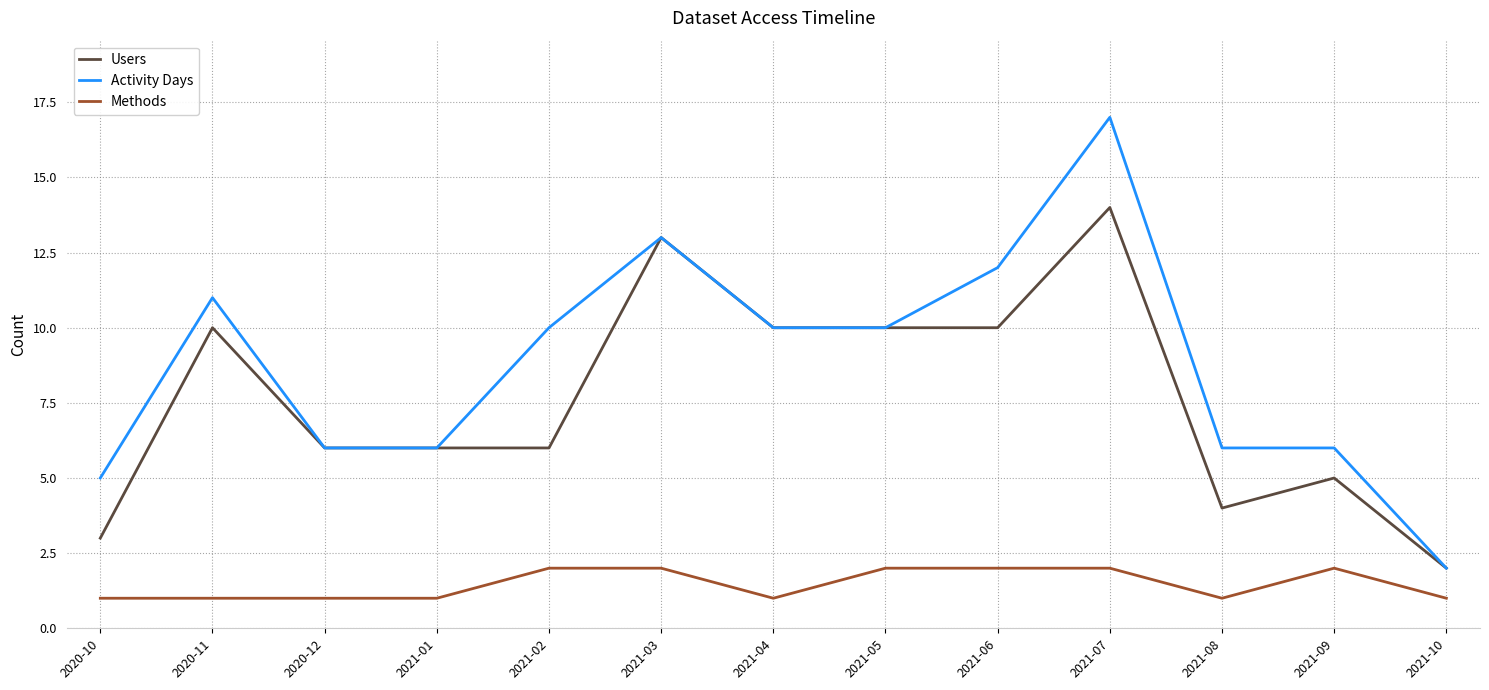

Which series has the largest total across all categories?

Activity Days